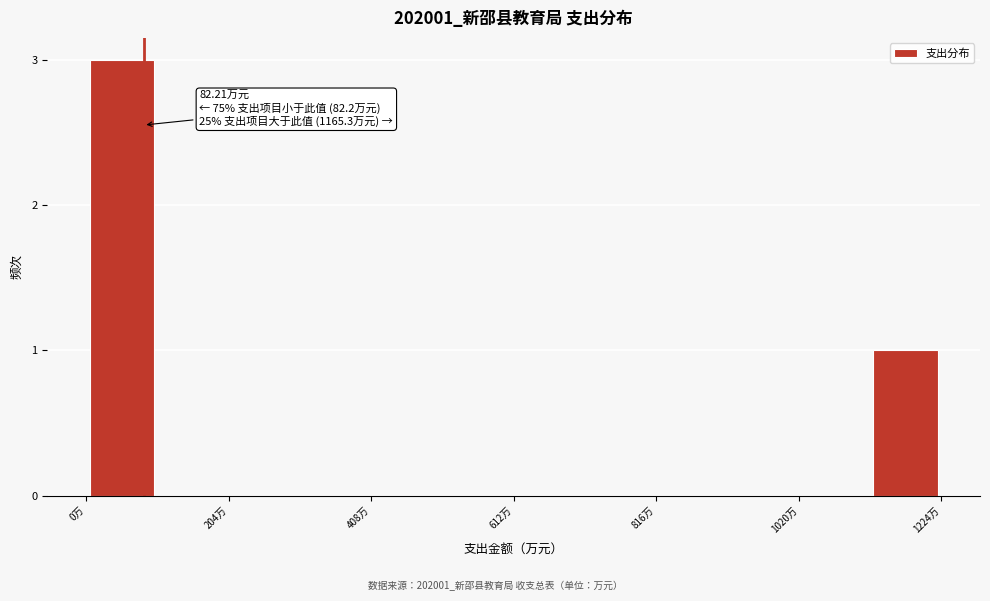

Read against the x-axis, roughly where is the centre of the tallest bar?

50